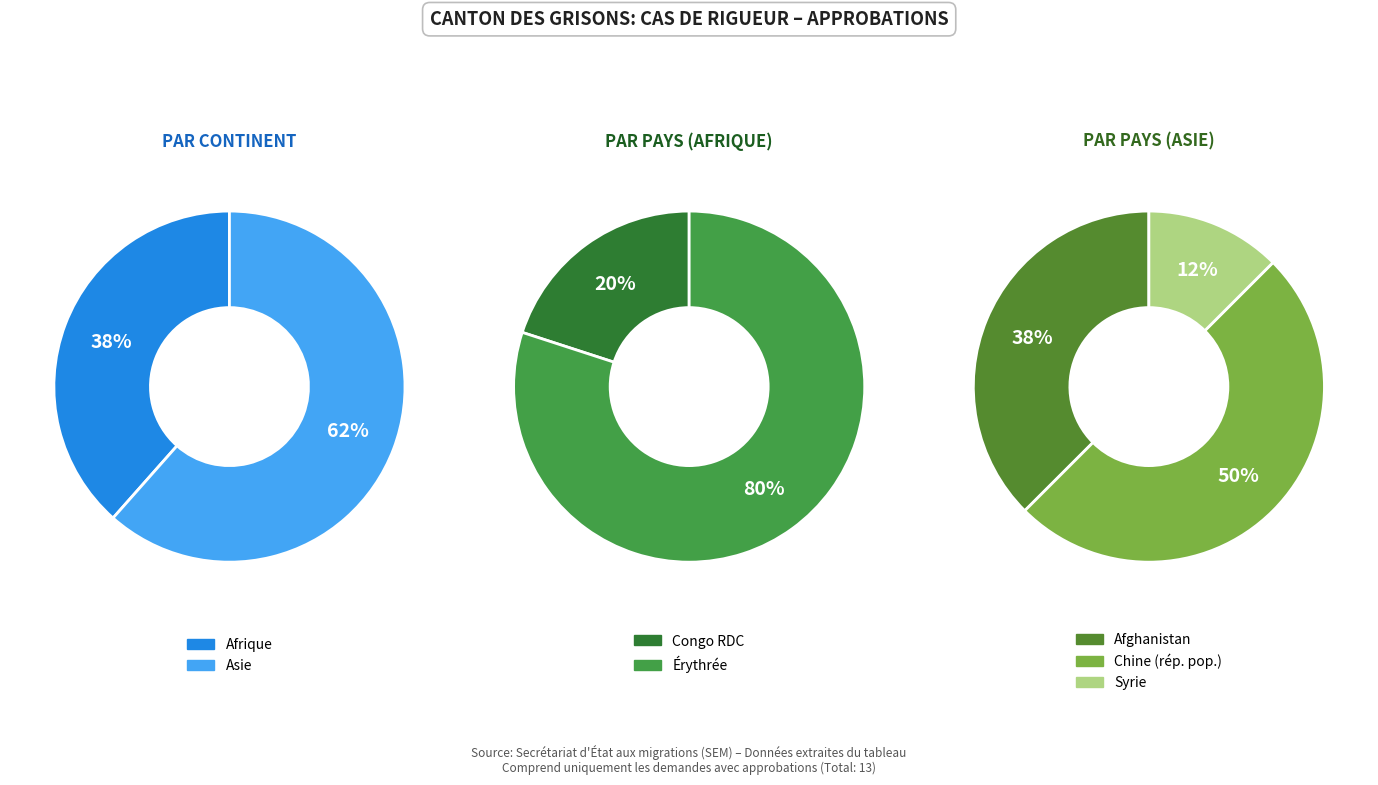

What is the smallest slice in the pie chart?

Afrique